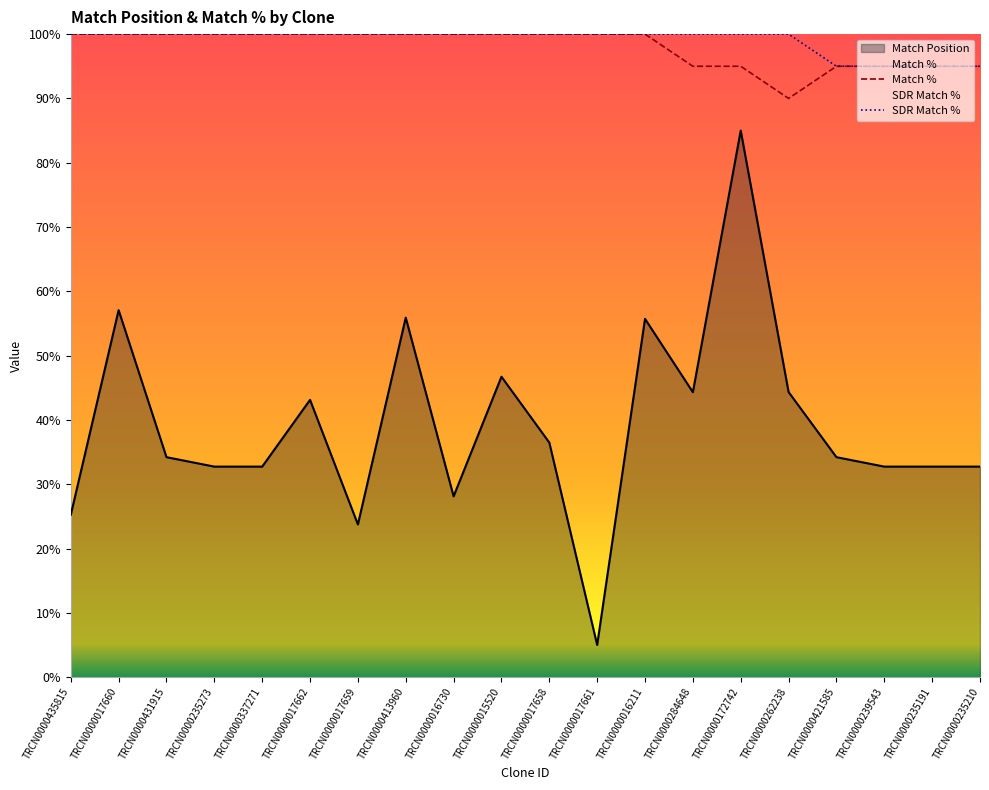

Which series changed the most between TRCN0000431915 and TRCN0000284648?

Match Position